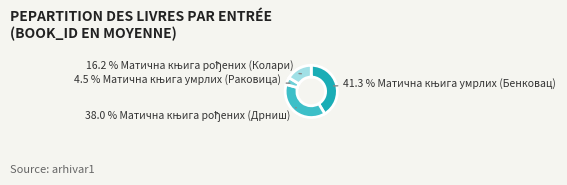

Is there any slice that represents more than half of the pie?

No